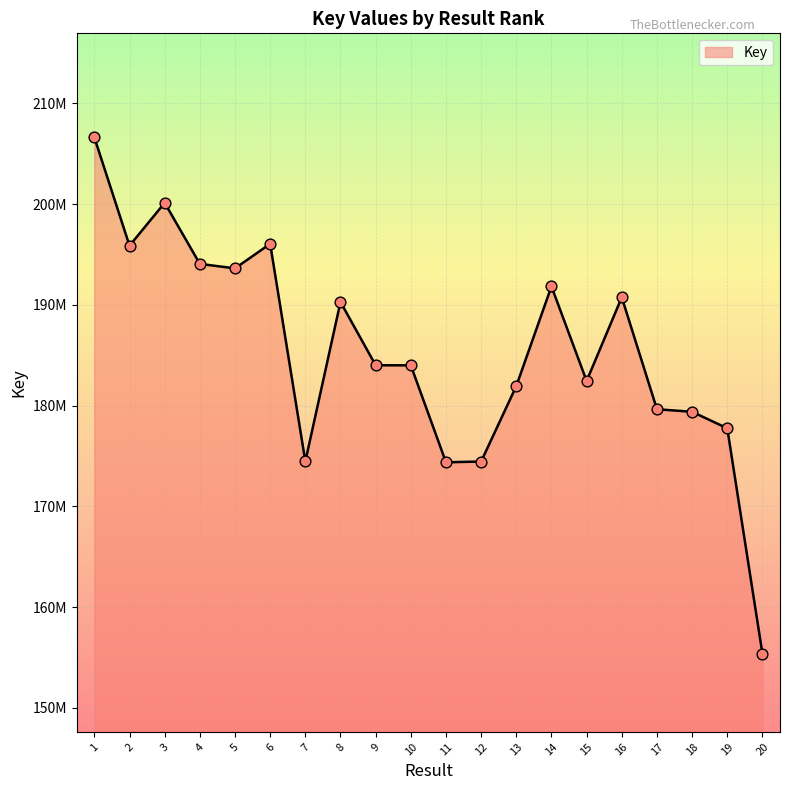

Approximately how many times larger is the value at 17 compared to 19?

1.0